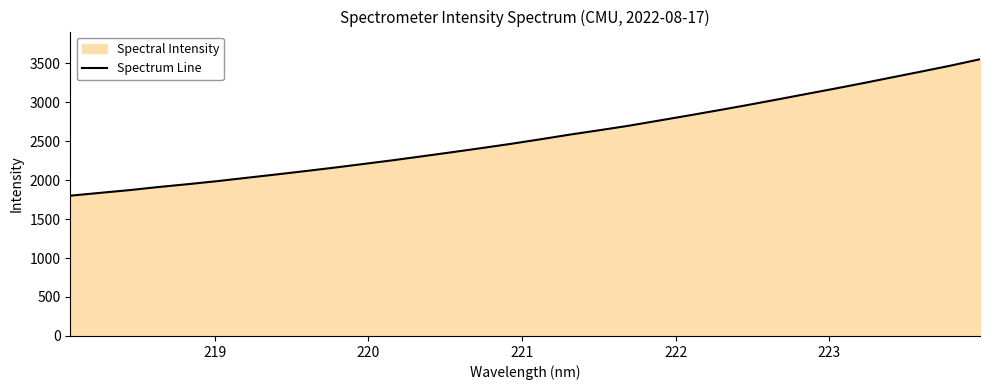

What is the smallest value displayed?

1799.4